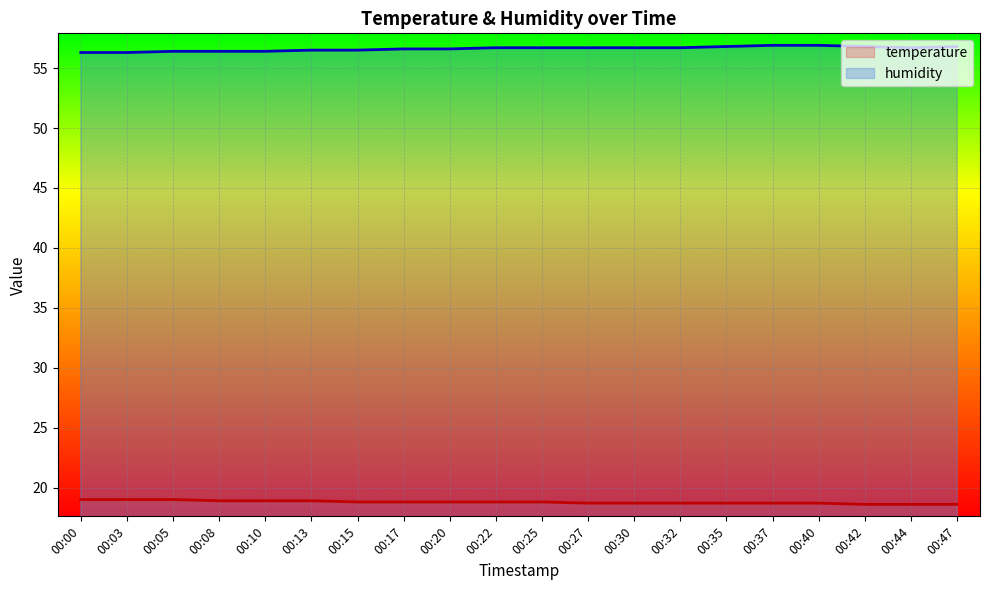

What is the average value of the humidity series?

56.6